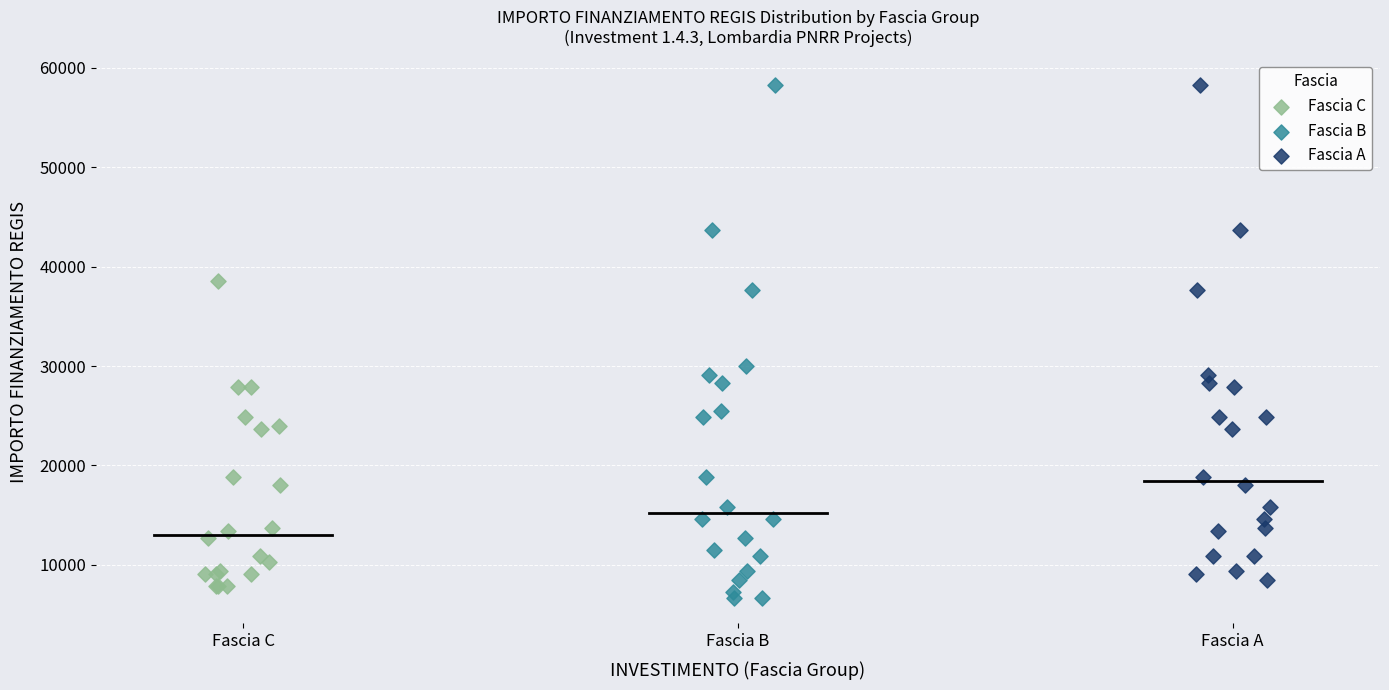

What are all the series names shown in the legend?

Fascia C, Fascia B, Fascia A